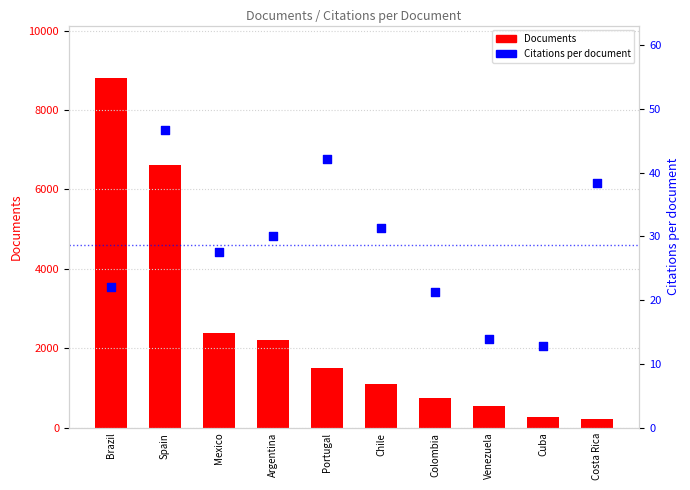

Which series contains the lowest Y value?

Citations per document